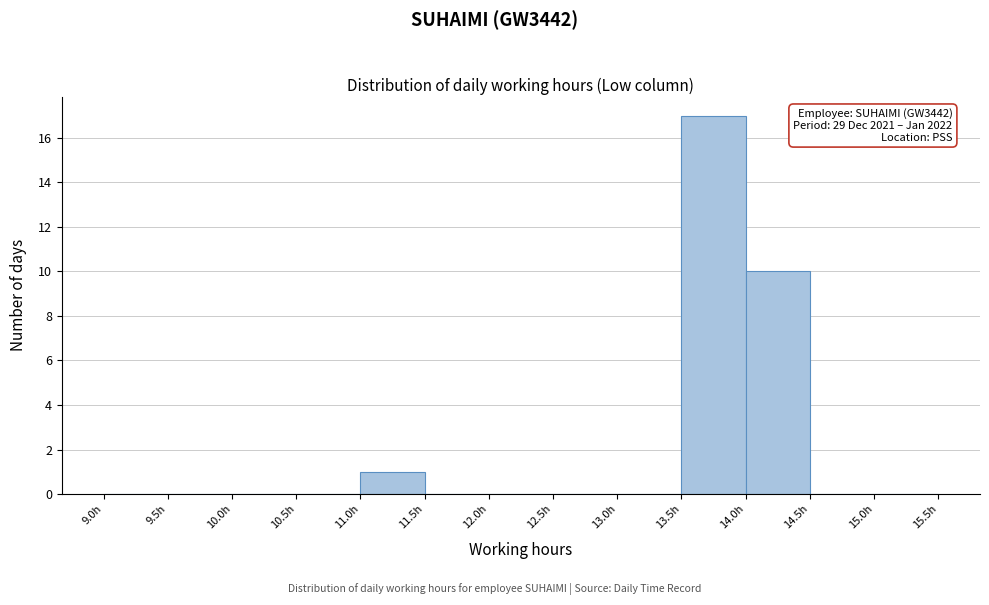

Over which range of the x-axis is the bar tallest?

13.5 to 14.0